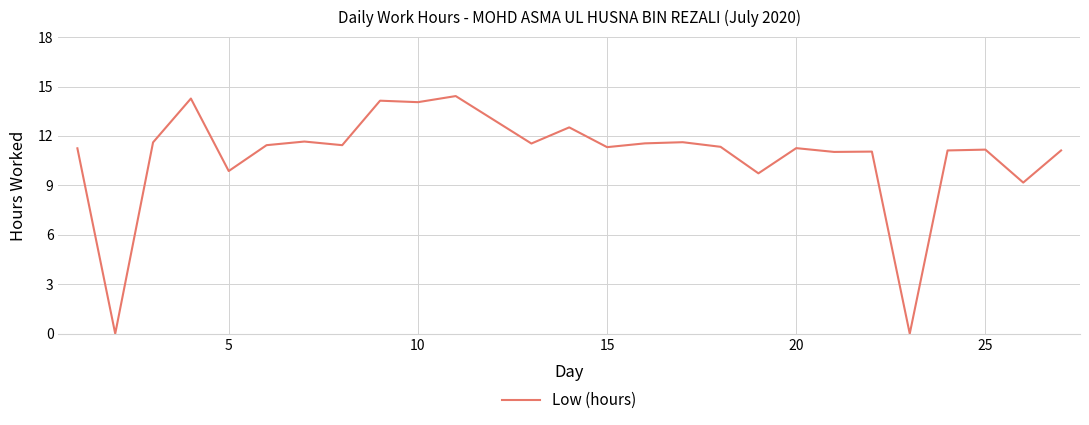

What is the difference between the maximum and minimum values?

14.4